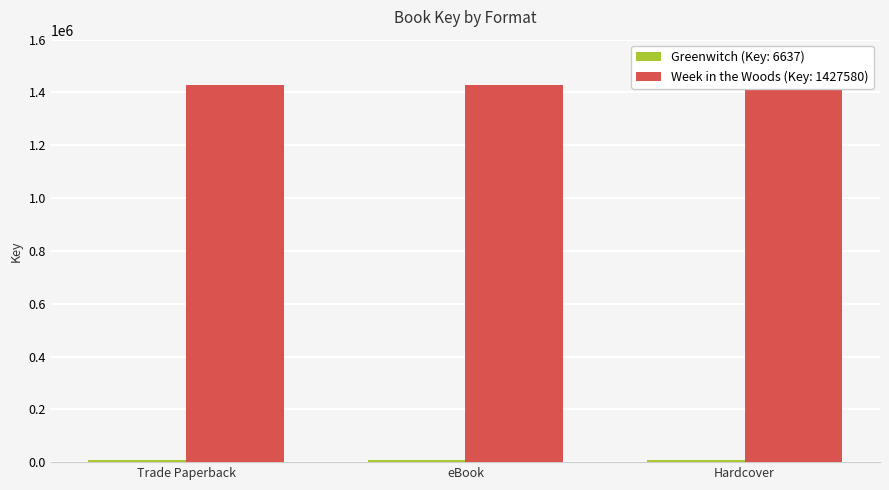

Reading right to left, transcribe all the data shown in this chart.

Greenwitch (Key: 6637): Hardcover=6637	eBook=6637	Trade Paperback=6637
Week in the Woods (Key: 1427580): Hardcover=1427580	eBook=1427580	Trade Paperback=1427580